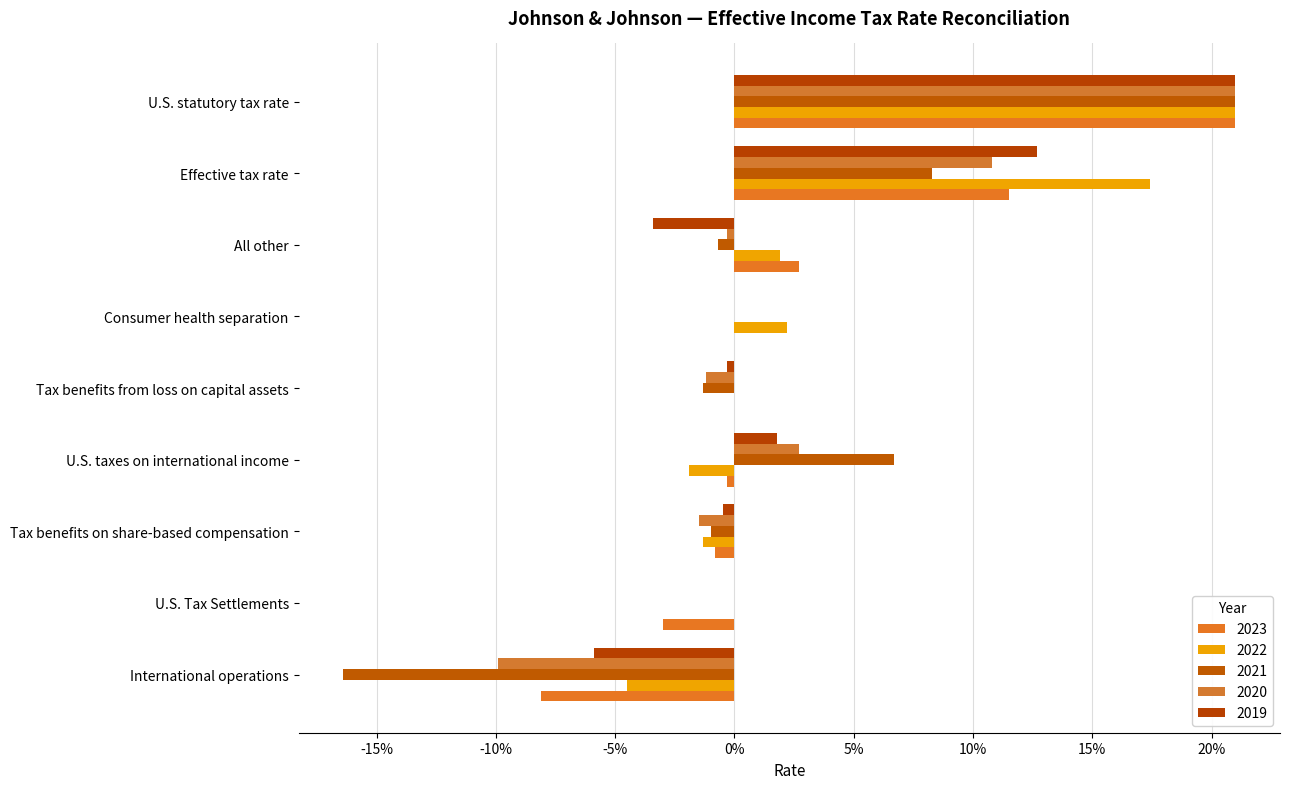

Reading left to right, extract all data points from this chart.

2023: 0.2	-0.1	-0.0	0.0	-0.0	0.0	-0.0	0.0	0.1
2022: 0.2	-0.0	0.0	0.0	-0.0	0.0	-0.0	0.0	0.2
2021: 0.2	-0.2	0.0	0.0	0.1	-0.0	-0.0	-0.0	0.1
2020: 0.2	-0.1	0.0	0.0	0.0	-0.0	-0.0	-0.0	0.1
2019: 0.2	-0.1	0.0	0.0	0.0	-0.0	-0.0	-0.0	0.1